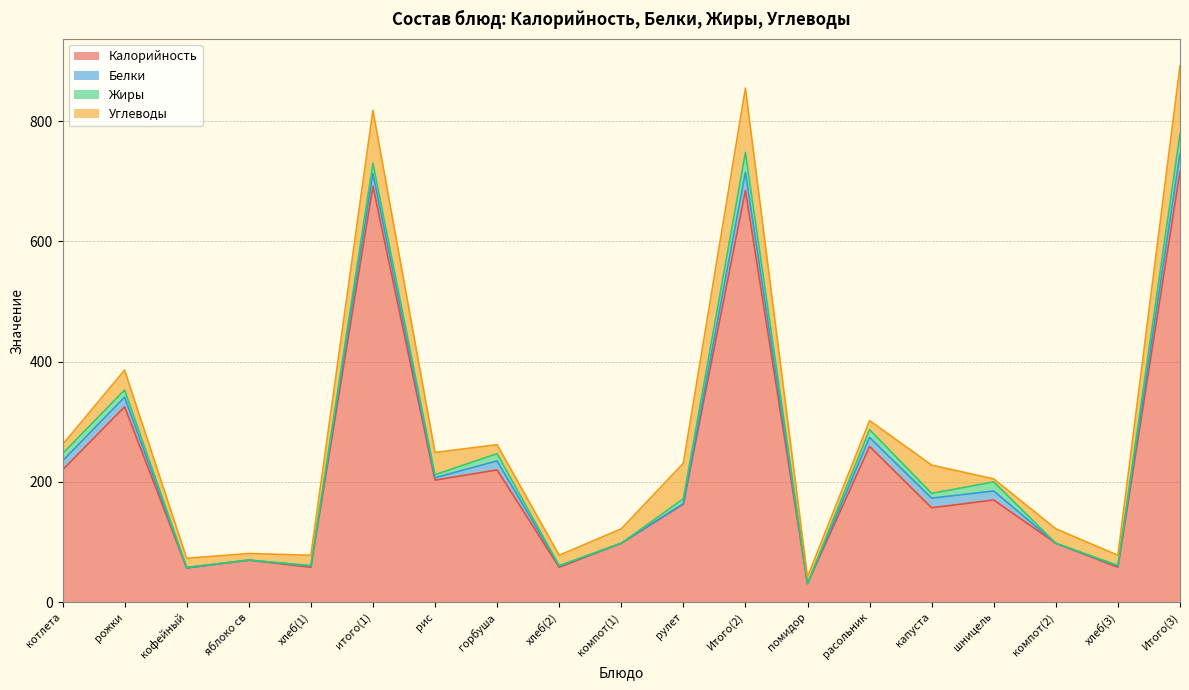

What position from the left is компот(2)?

17